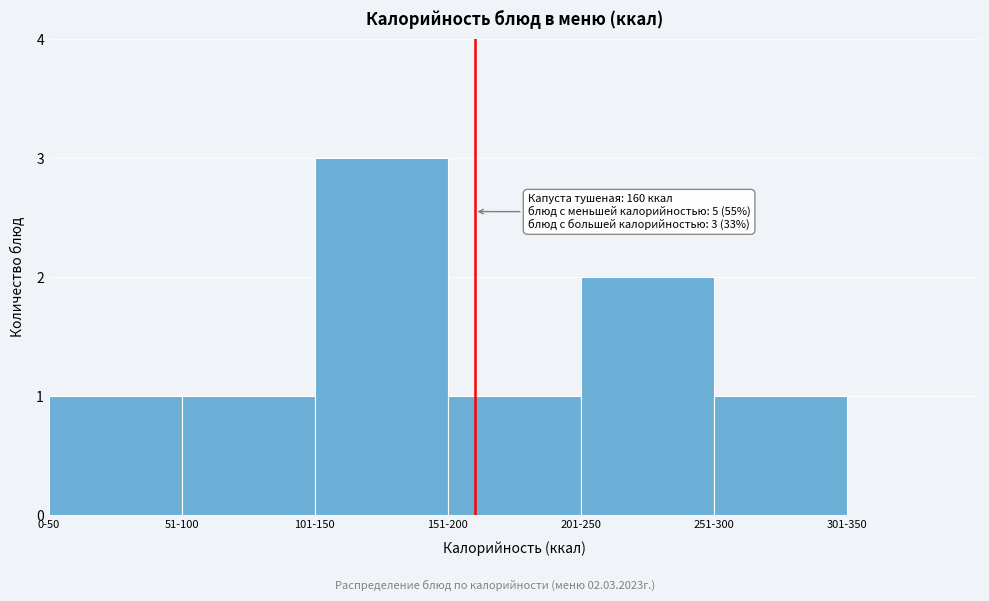

Reading left to right, transcribe all the data shown in this chart.

0-50=1	51-100=1	101-150=3	151-200=1	201-250=2	251-300=1	301-350=0